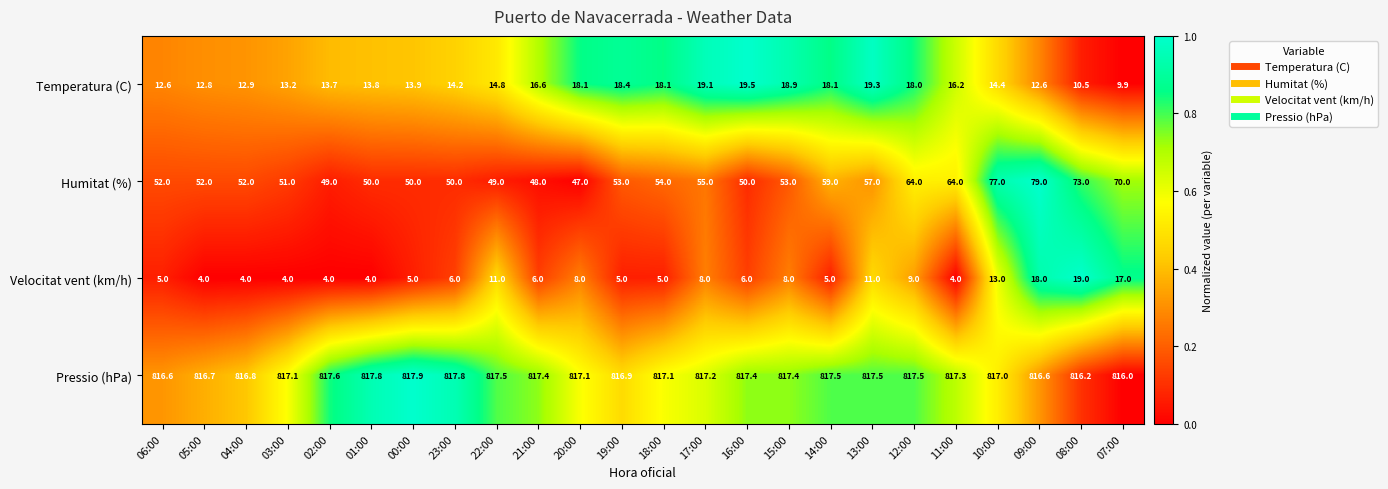

At which label is Temperatura (C) closest to 14?

00:00